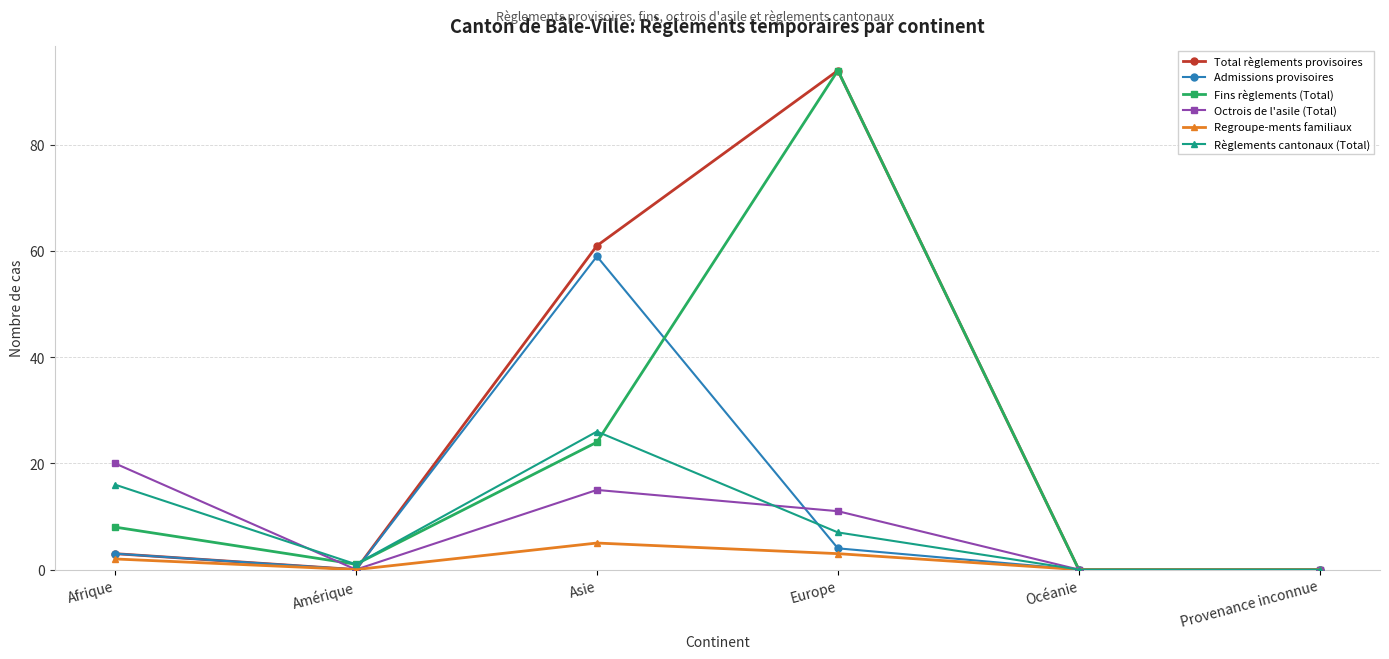

At how many categories does at least one series exceed 63?

1